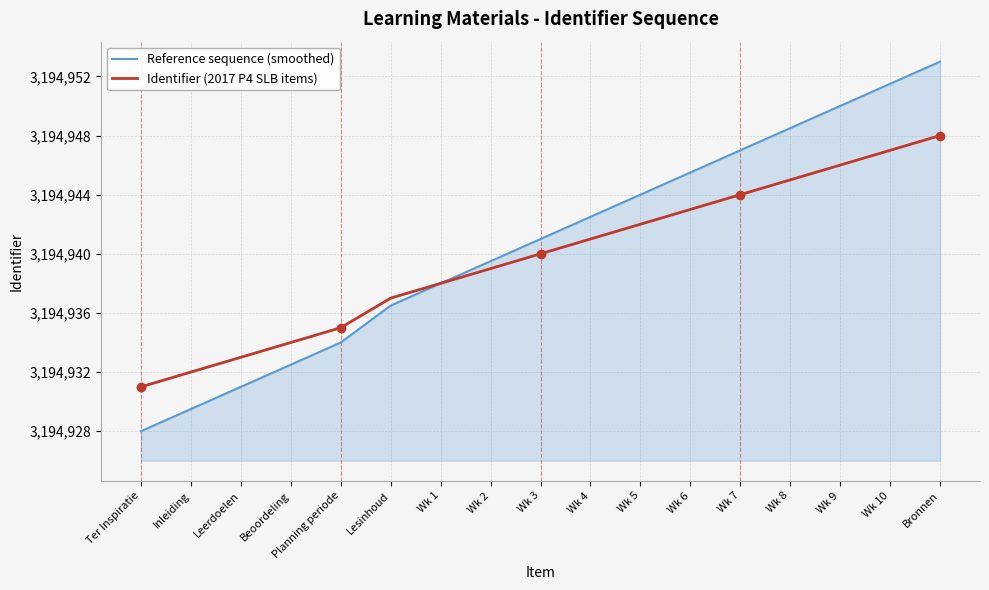

List the series in order of their peak value, lowest first.

Identifier (2017 P4 SLB items), Reference sequence (smoothed)